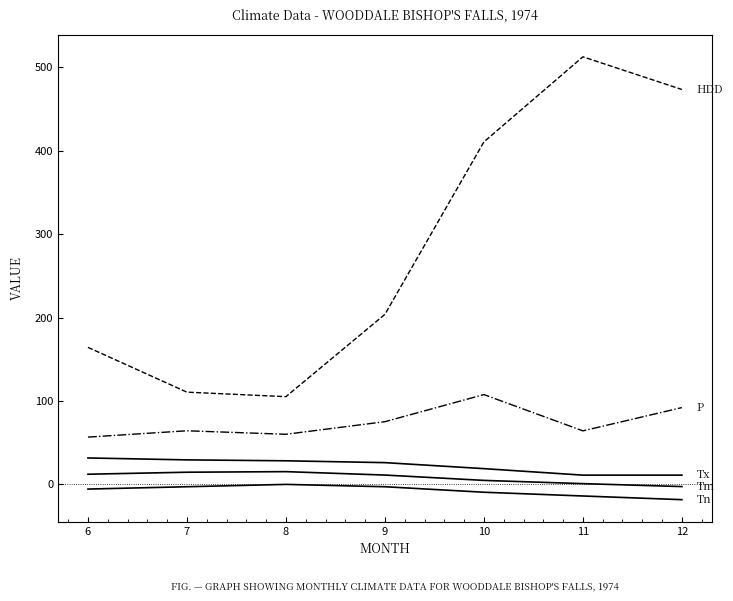

How many lines are shown in the chart?

5